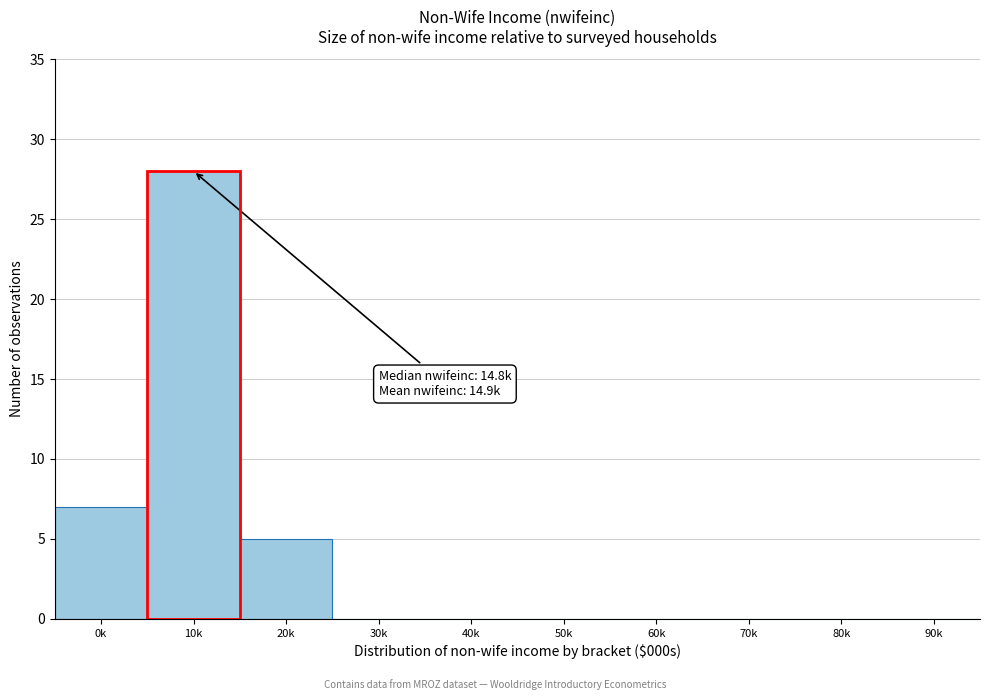

Reading right to left, list all the values displayed in this chart.

90k=0	80k=0	70k=0	60k=0	50k=0	40k=0	30k=0	20k=5	10k=28	0k=7